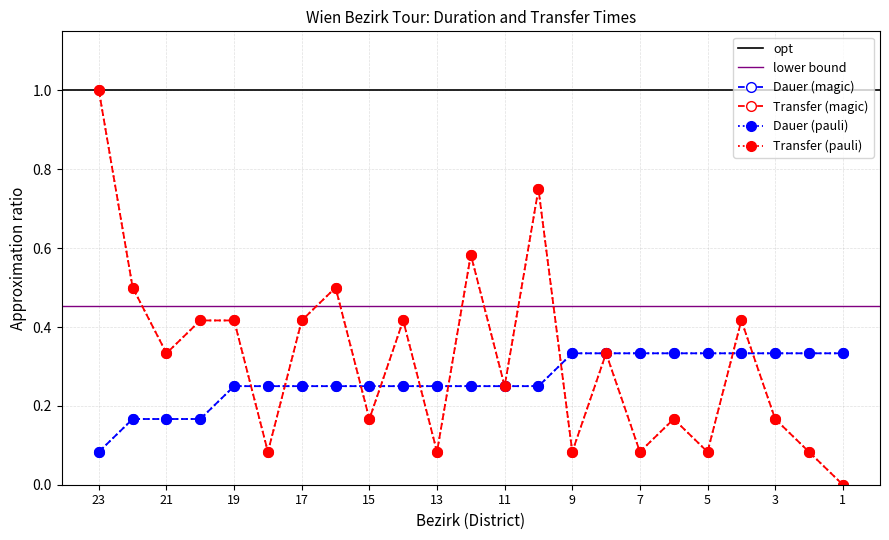

At which label does Dauer (min) reach its minimum?

23